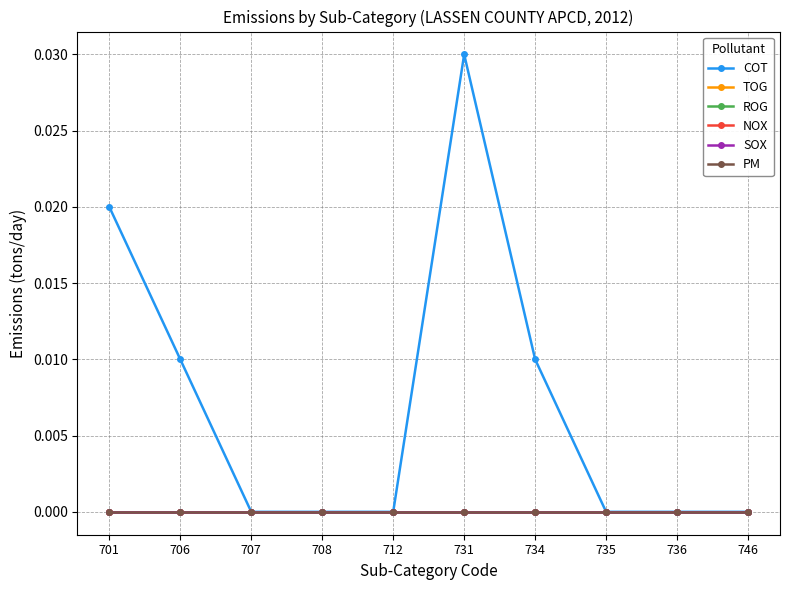

Is this an area chart (filled region under the line)?

No